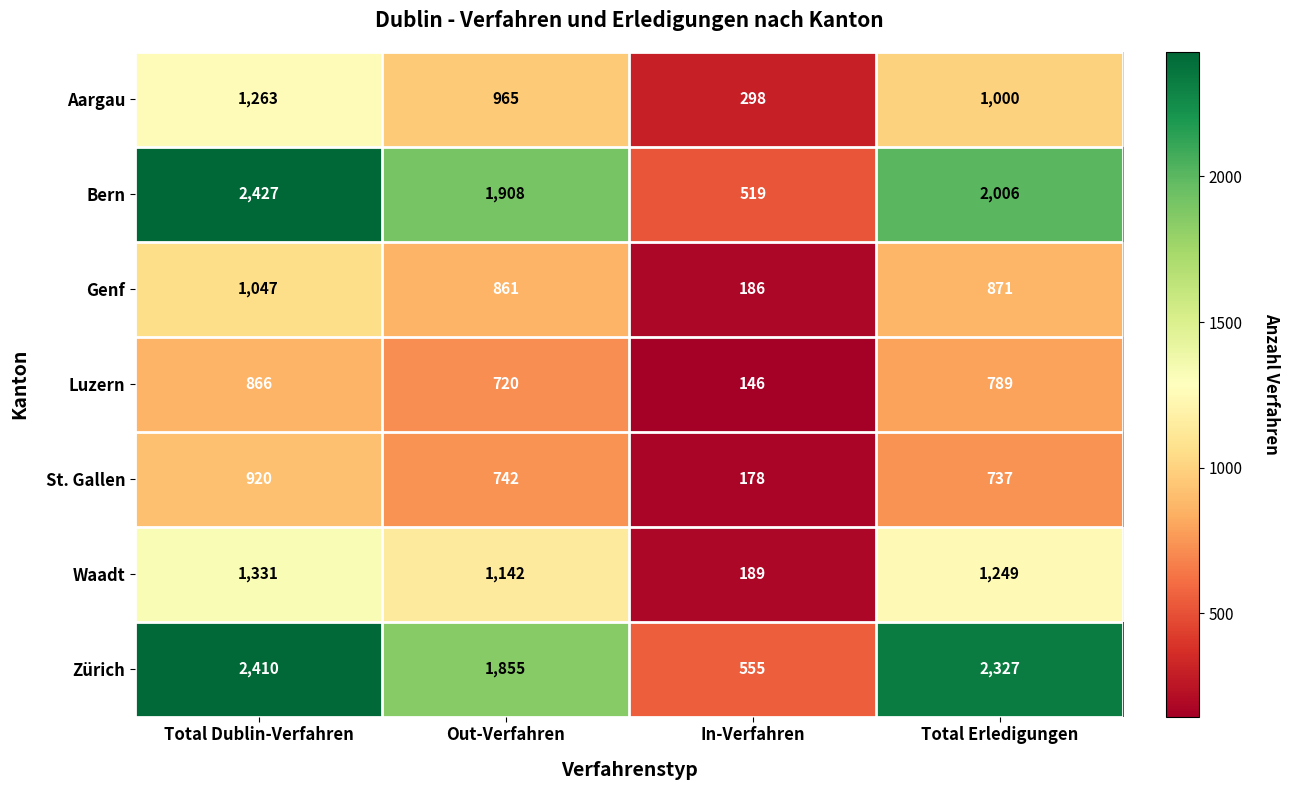

The value of Aargau at Total Erledigungen is 1000. True or false?

True